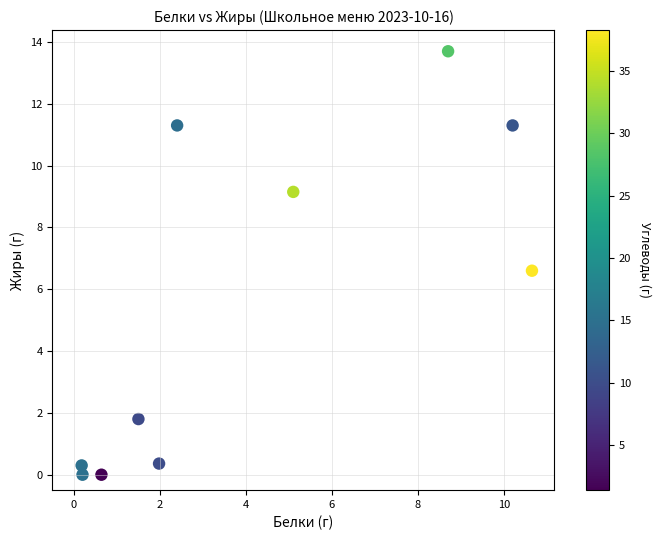

What Y value in the scatter plot is closest to 6?

6.6